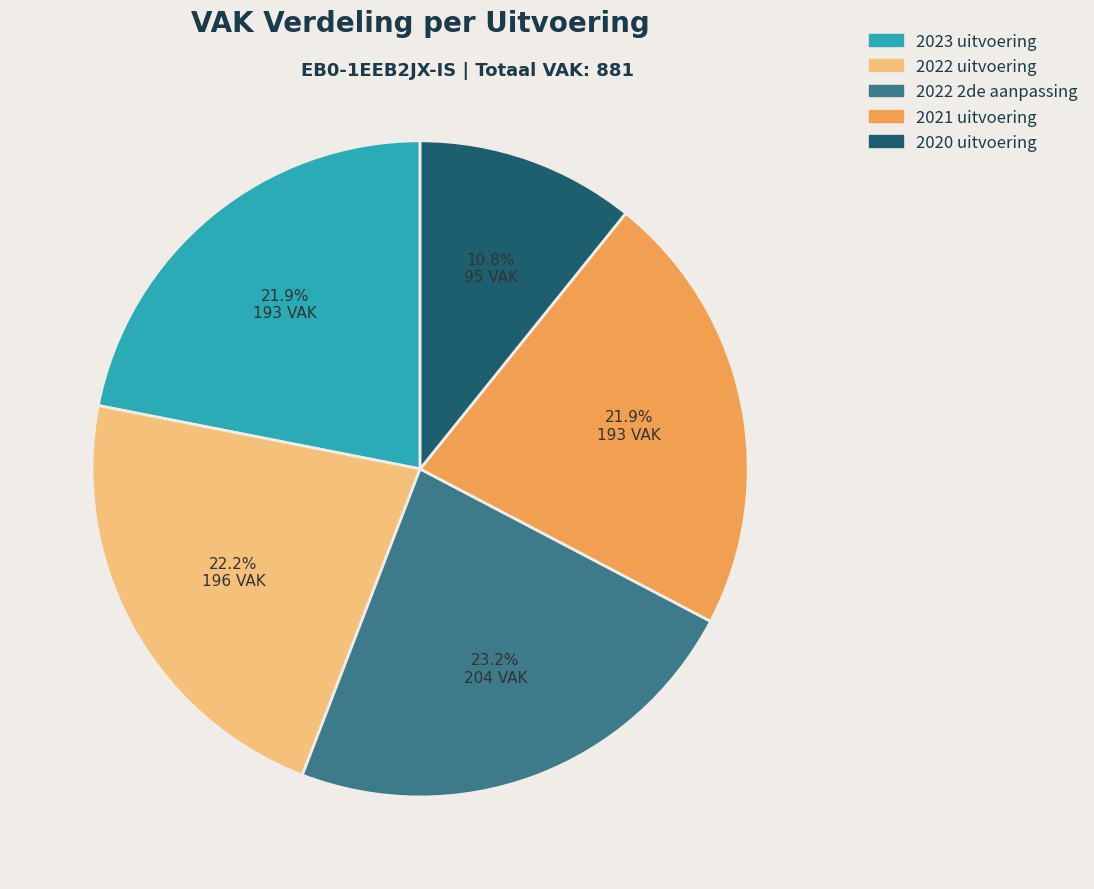

Count the number of slices in the pie.

5